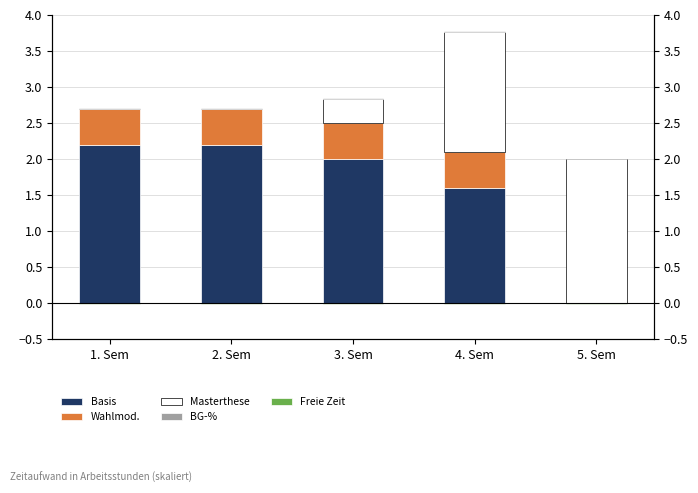

Where is Basis nearest to the value 1?

4. Sem